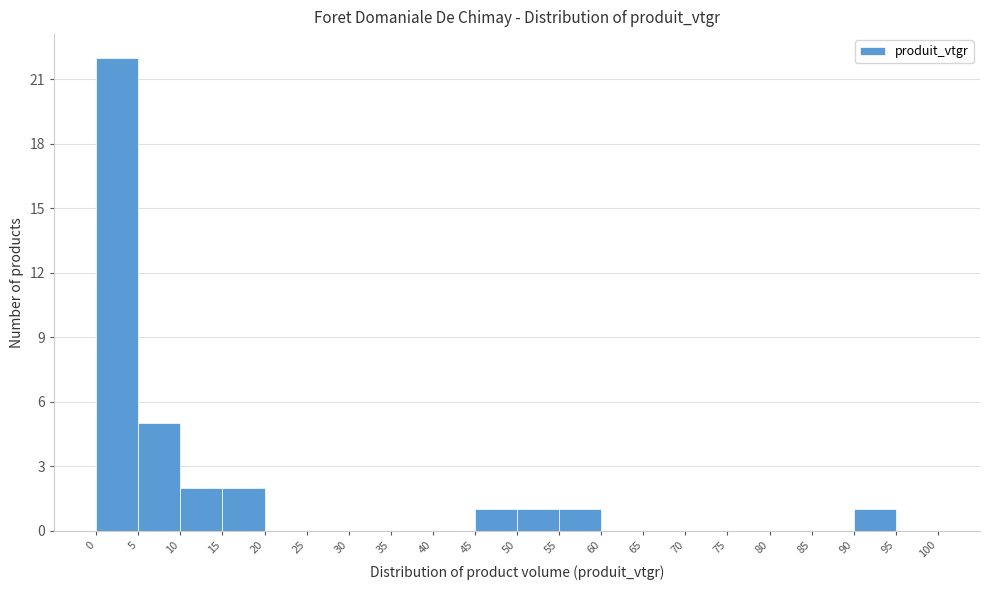

Reading left to right, list every bar in this chart as the range it spans on the x-axis followed by its height. The values are not printed on the chart, so give them approximately, as read against the axis.

0 to 5: 22
5 to 10: 5
10 to 15: 2
15 to 20: 2
20 to 25: 0
25 to 30: 0
30 to 35: 0
35 to 40: 0
40 to 45: 0
45 to 50: 1
50 to 55: 1
55 to 60: 1
60 to 65: 0
65 to 70: 0
70 to 75: 0
75 to 80: 0
80 to 85: 0
85 to 90: 0
90 to 95: 1
95 to 100: 0